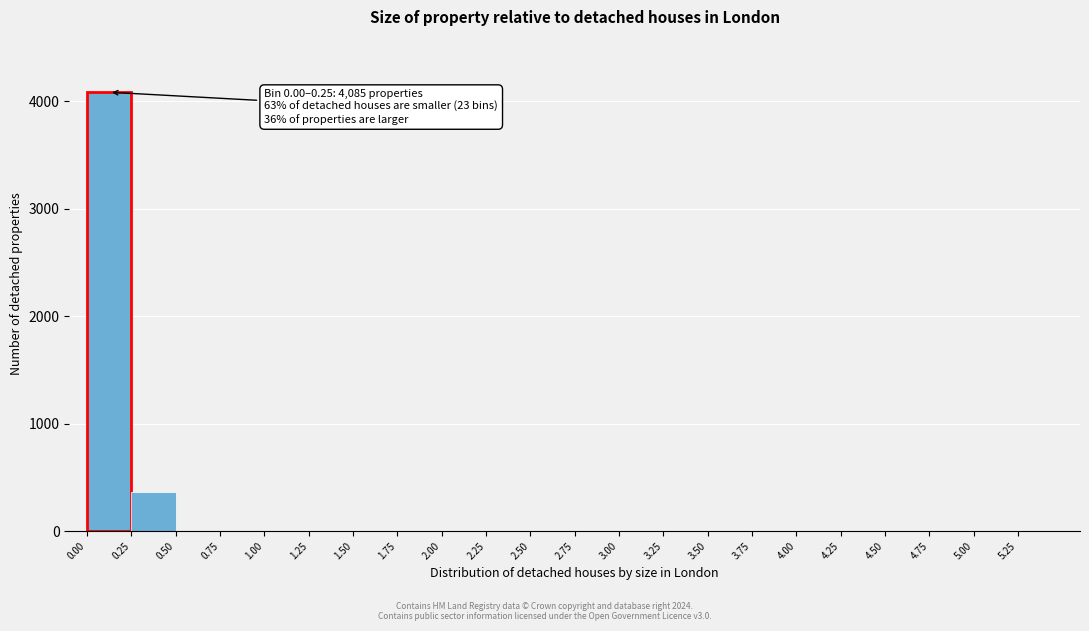

Which range on the x-axis has the tallest bar?

0.00 to 0.25